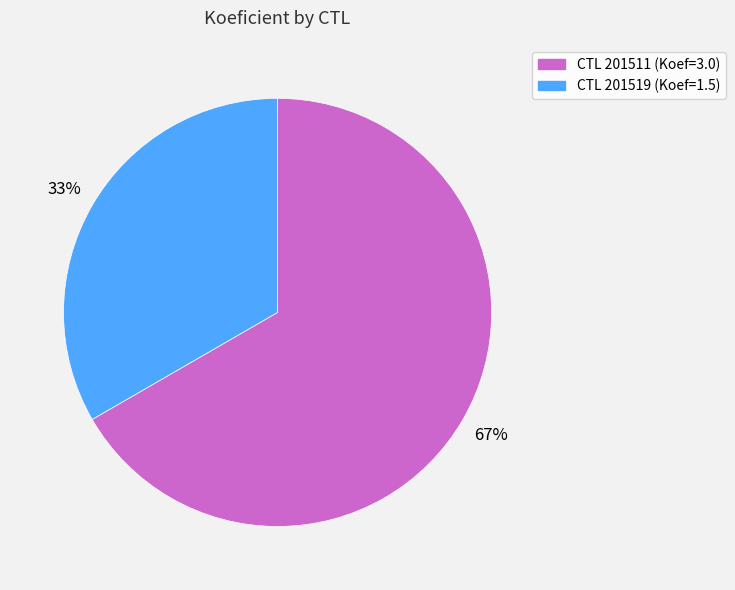

To the nearest percent, what is the average slice percentage?

50%